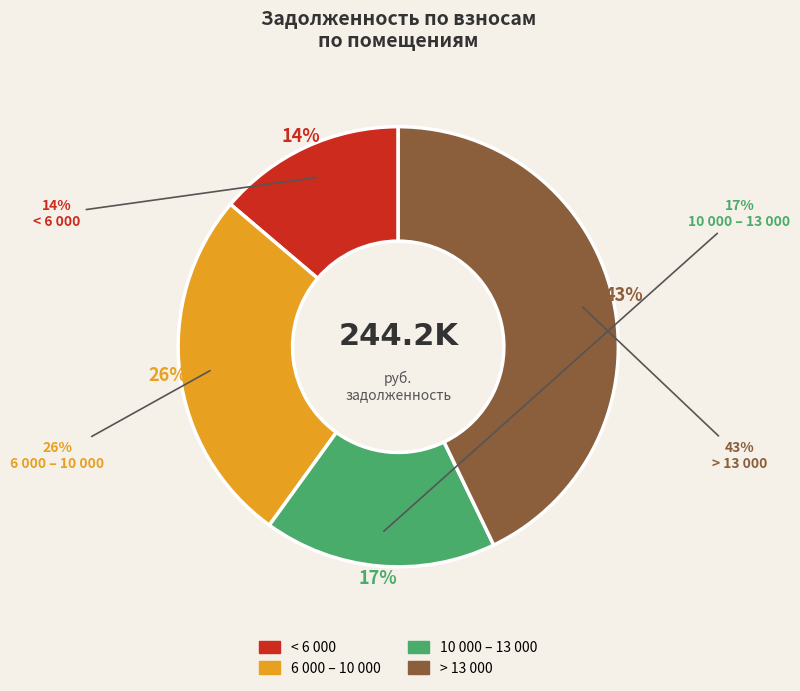

Is it true that 19 is 16% of the pie?

False